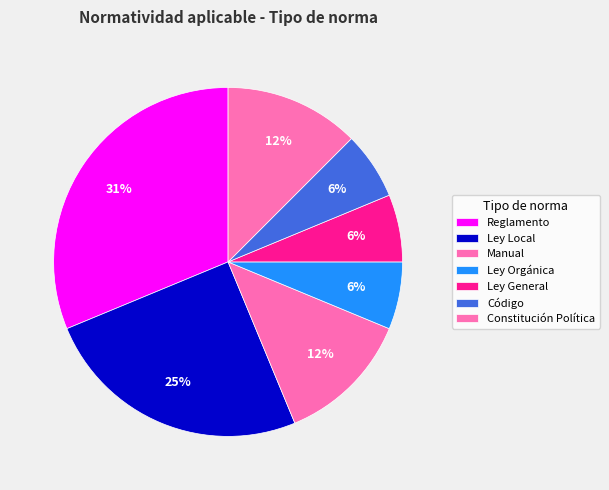

Is it true that Ley General is 21% of the pie?

False